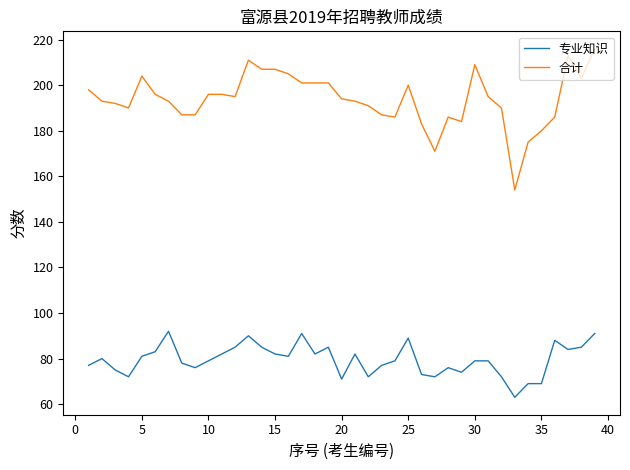

True or false: 合计 and 专业知识 cross at least once.

False